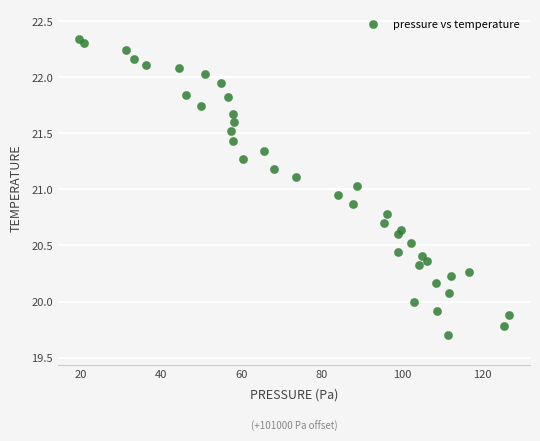

What is the range of Y values (max minus min)?

2.6